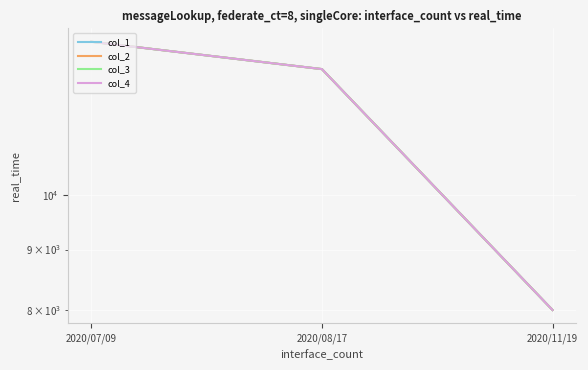

Where does the col_4 series first go above 12790?

2020/07/09